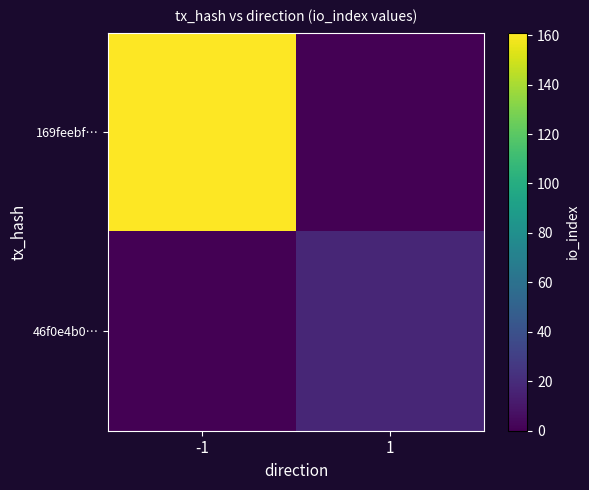

Which series changed the most between -1 and 1?

169feebf…